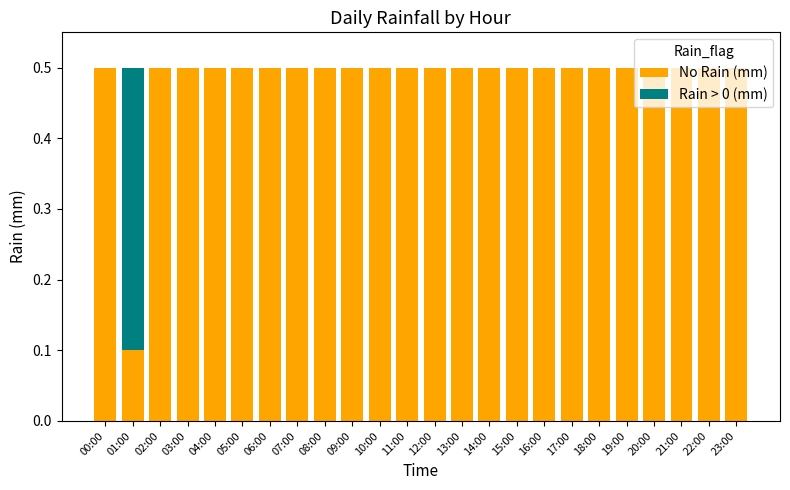

What is the sum of all No Rain (mm) values?

11.6